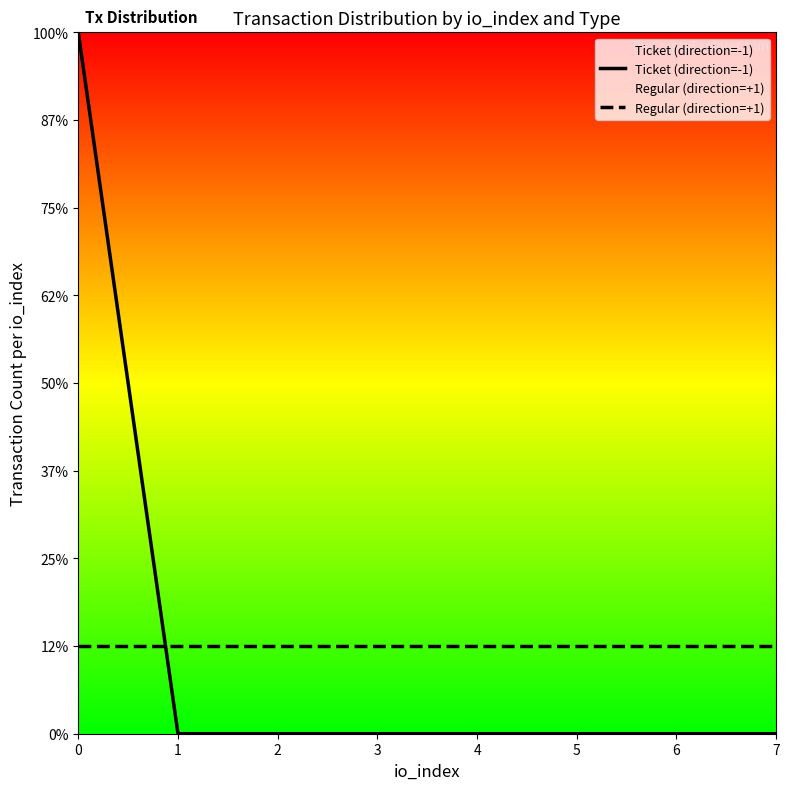

At which category does the chart reach its minimum across all series?

1